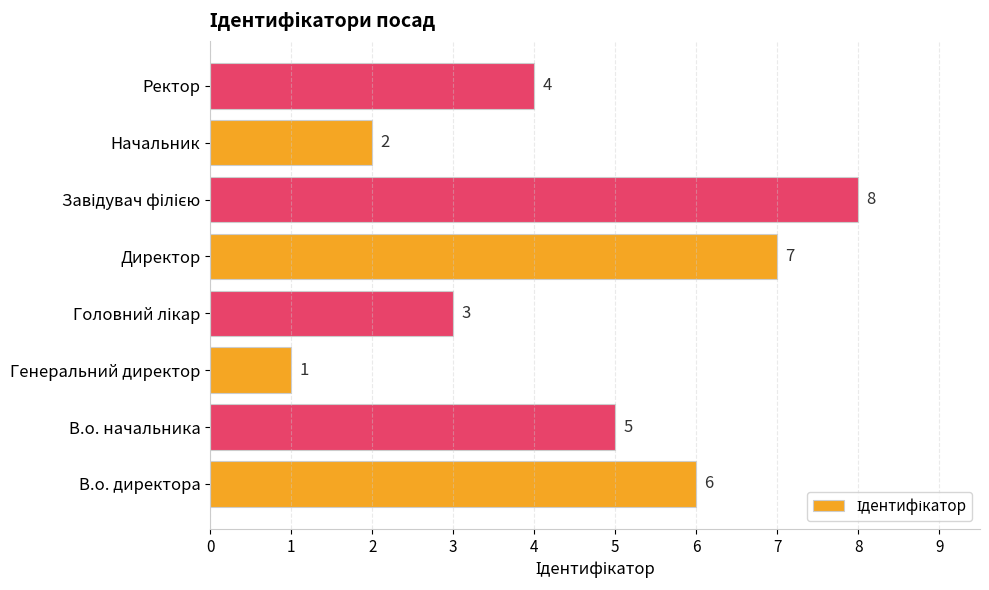

The value at В.о. начальника is 2. True or false?

False